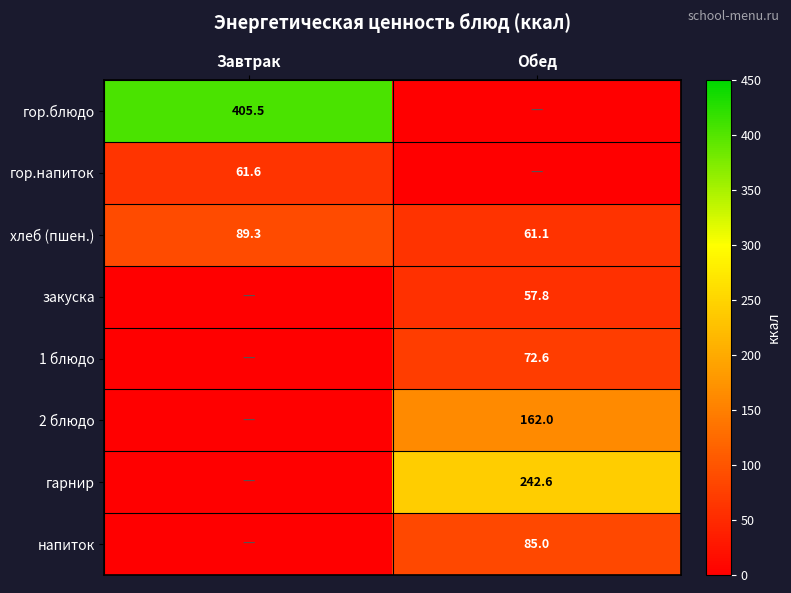

Is the value of хлеб (пшен.) at Обед greater than the value of напиток at Обед?

No